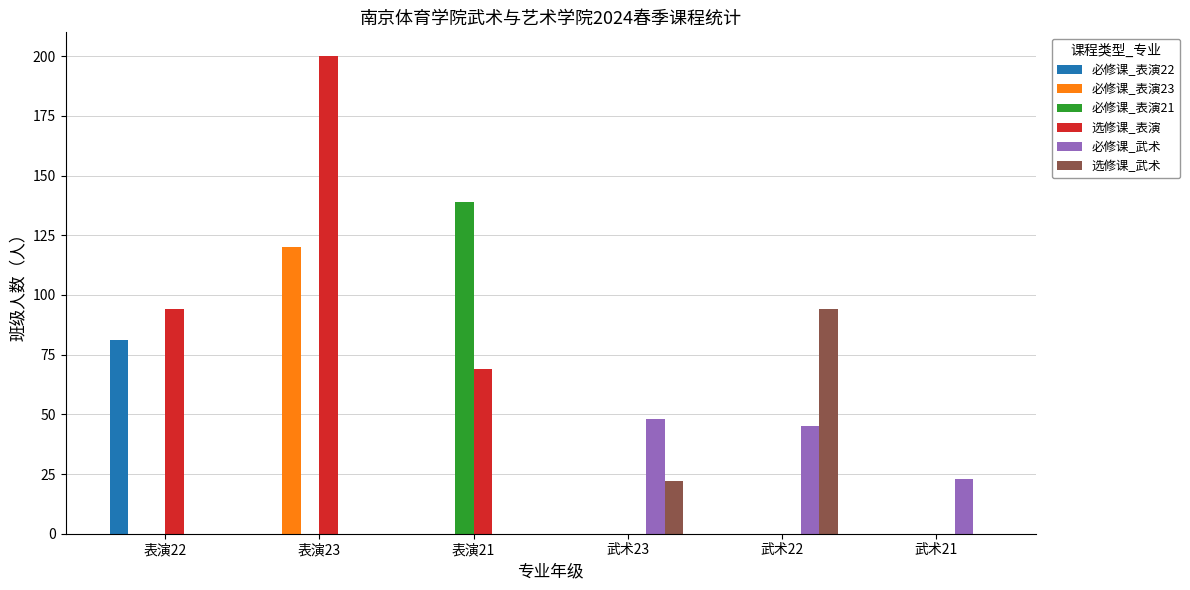

Is the value of 必修课_表演22 at 表演23 greater than the value of 选修课_武术 at 武术23?

No